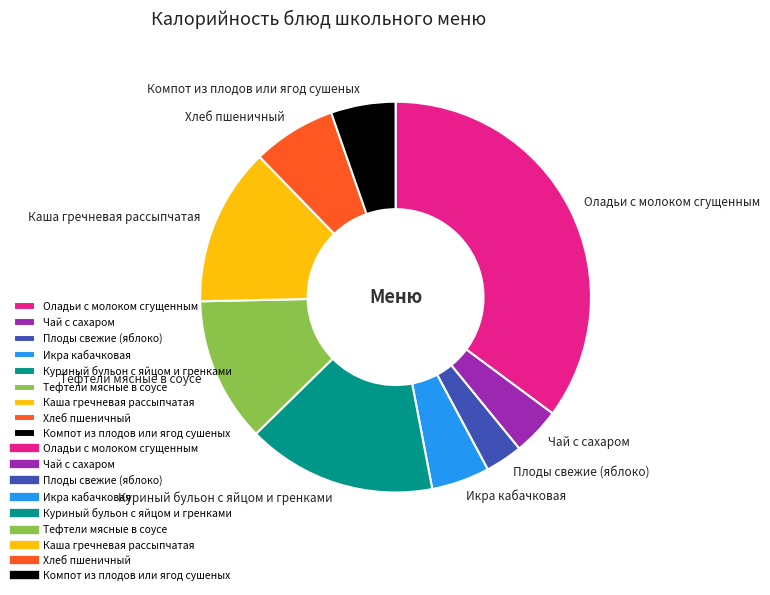

Between Тефтели мясные в соусе and Куриный бульон с яйцом и гренками, which is larger?

Куриный бульон с яйцом и гренками